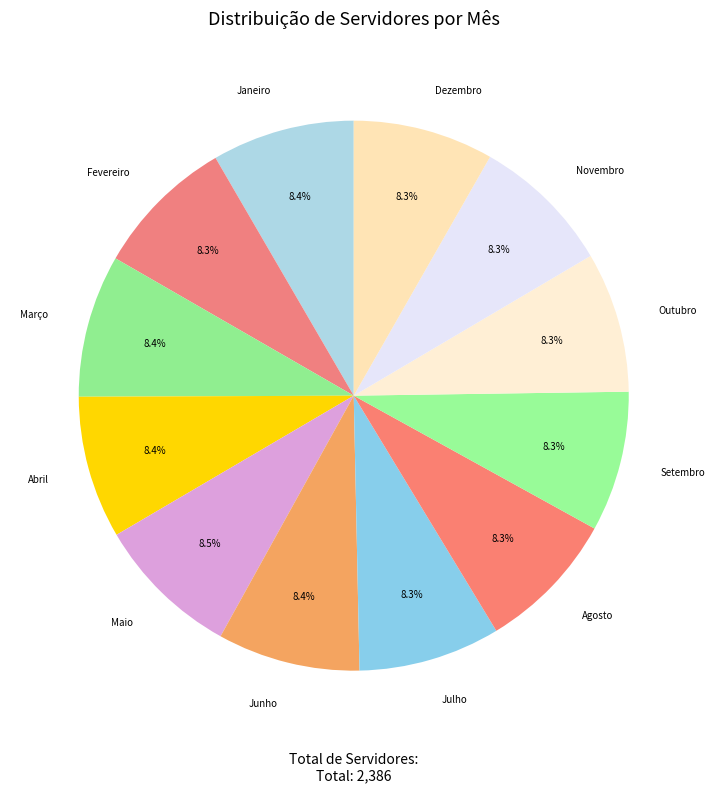

Which slice is the smallest?

Setembro